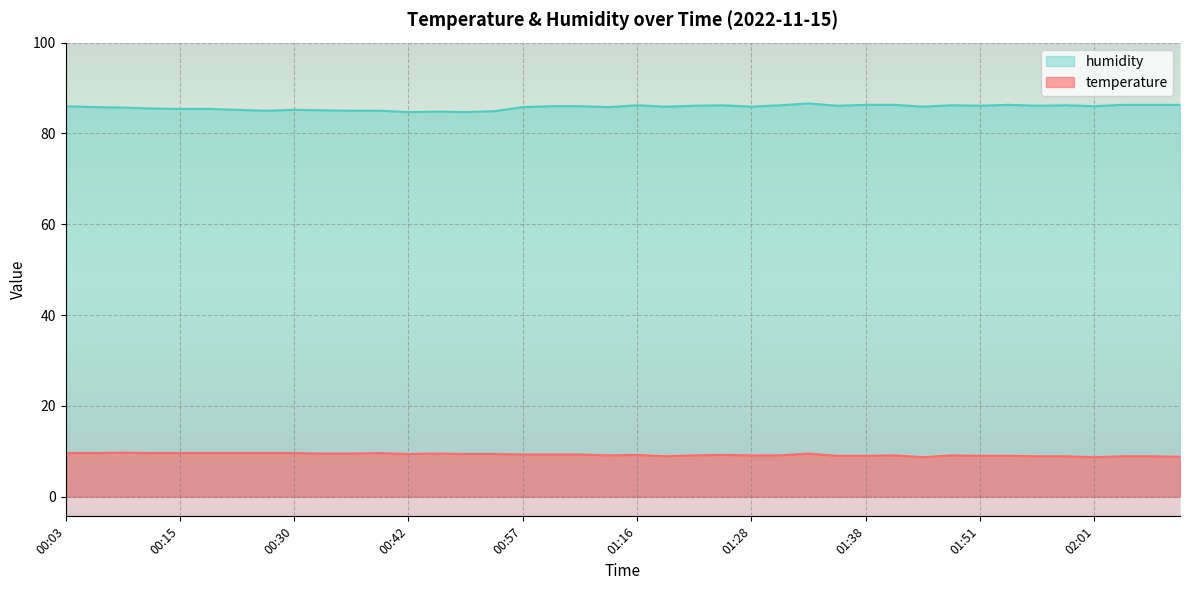

Does the chart display data point markers on the line(s)?

No